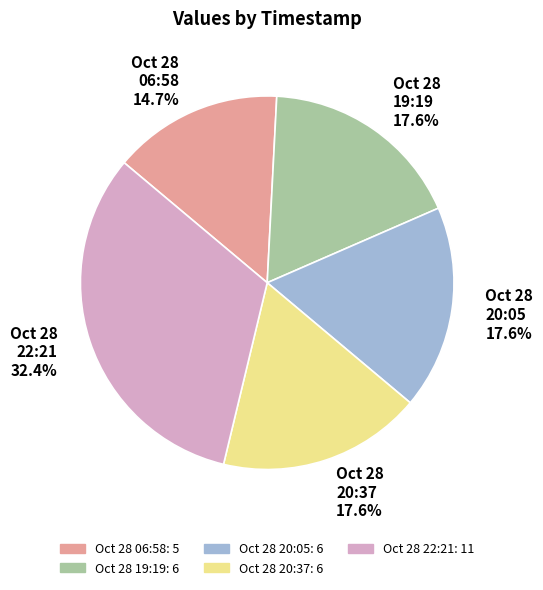

Which slice is the largest?

Oct 28 22:21